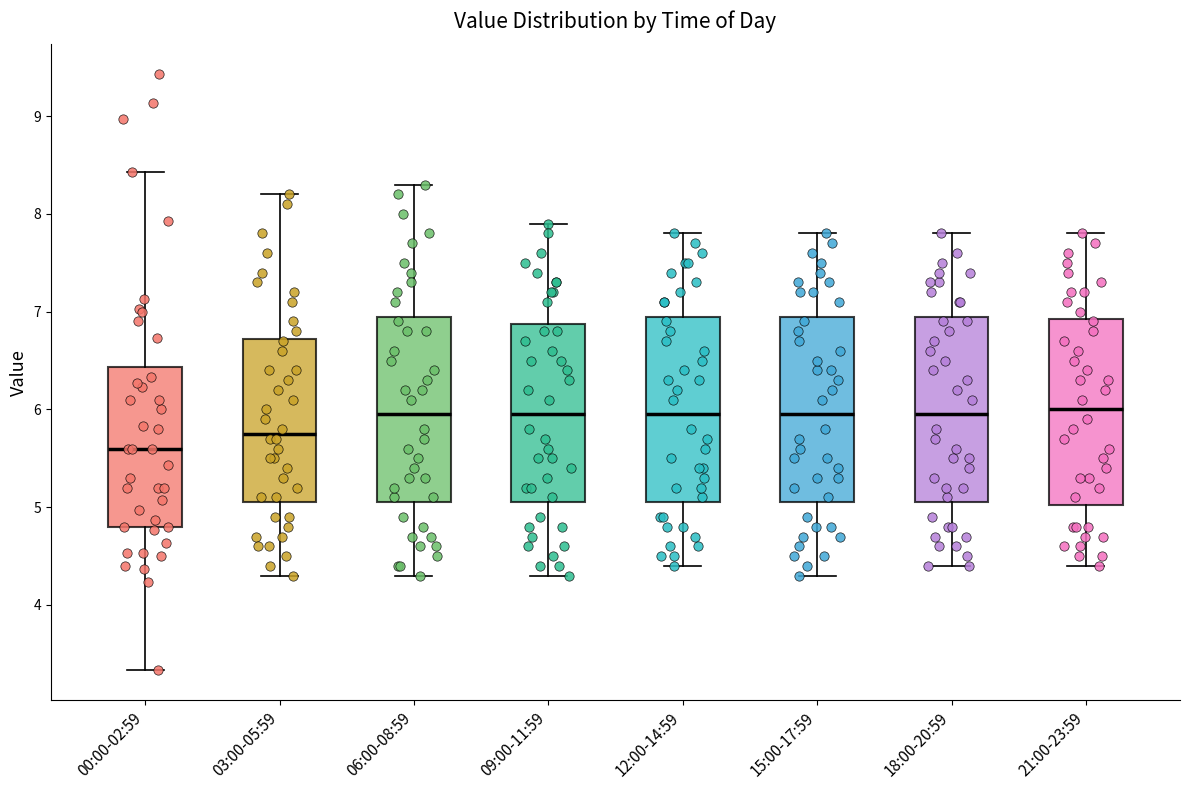

Where does the median line of the box for 18:00-20:59 sit on the y-axis? The values are not printed on the chart, so give them approximately, as read against the axis.

6.0